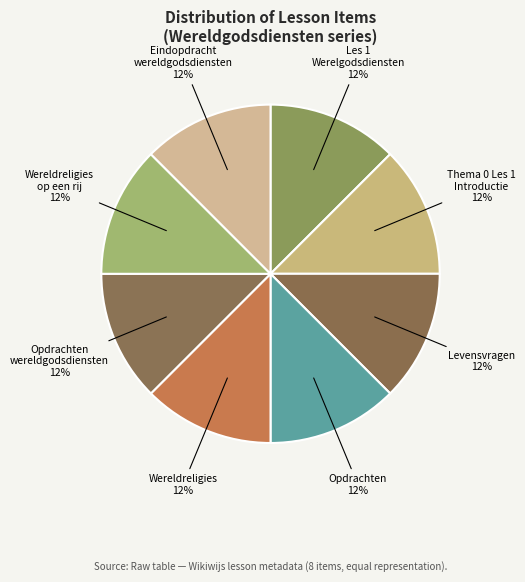

Count the number of slices in the pie.

8